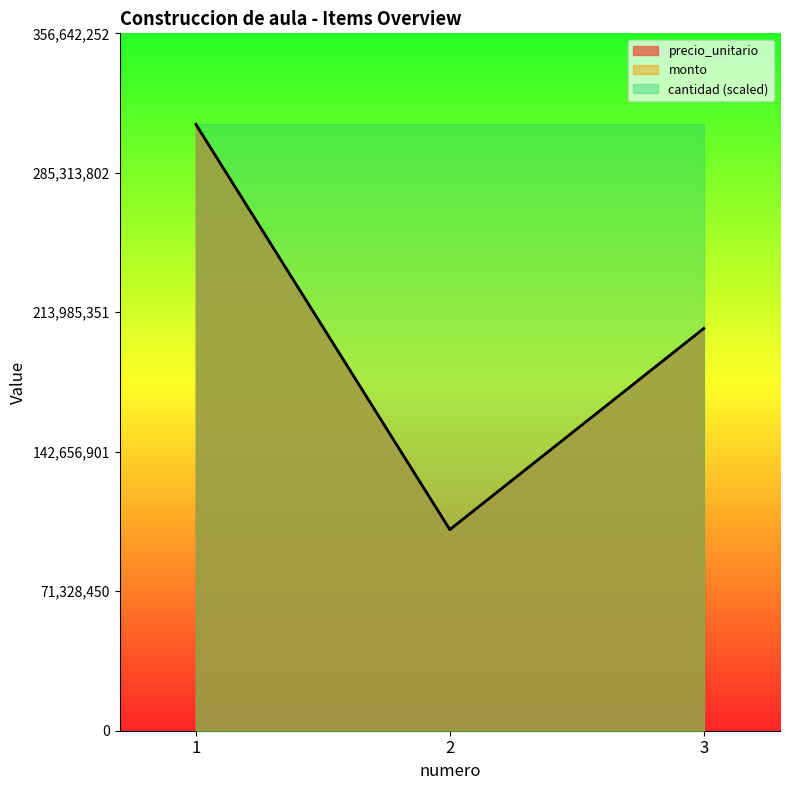

Which series has the widest spread of values?

precio_unitario